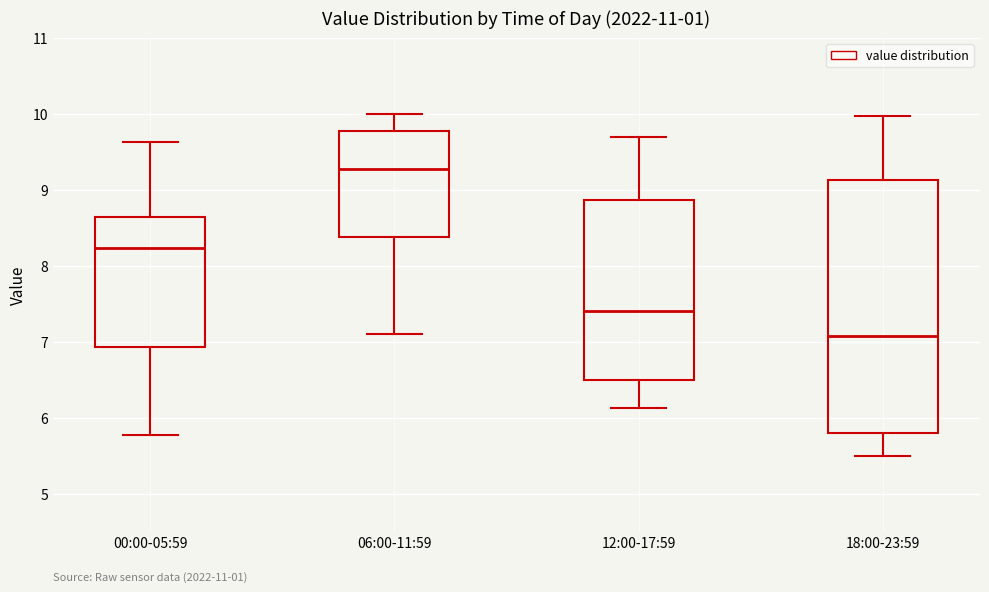

Reading left to right, transcribe this box plot: for each box, give where its median line is, the range the box spans, and where its two whiskers end, as read against the y-axis. The values are not printed on the chart, so give them approximately, as read against the axis.

00:00-05:59: median 8.2, box 6.9 to 8.6, whiskers 5.8 to 9.6
06:00-11:59: median 9.3, box 8.4 to 9.8, whiskers 7.1 to 10.0
12:00-17:59: median 7.4, box 6.5 to 8.9, whiskers 6.1 to 9.7
18:00-23:59: median 7.1, box 5.8 to 9.1, whiskers 5.5 to 10.0